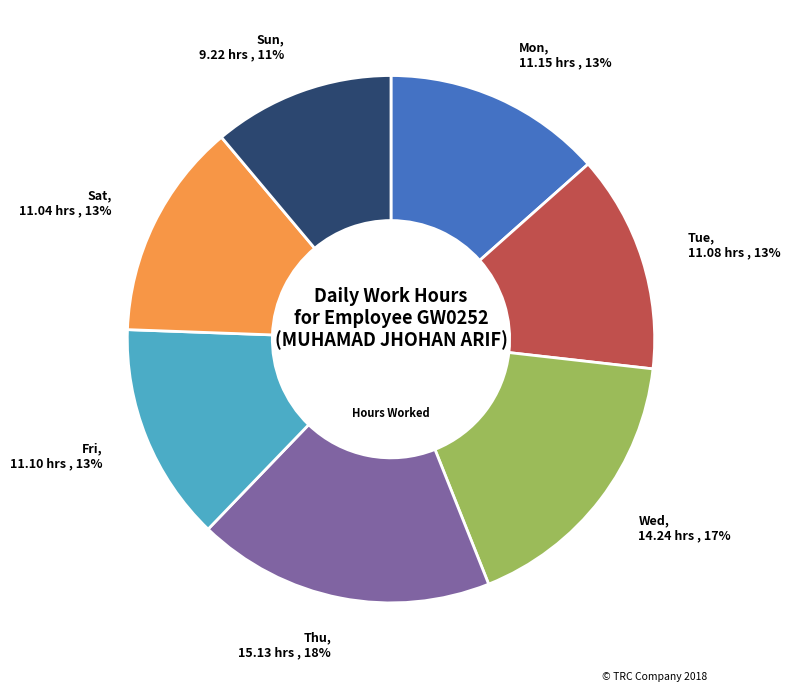

To the nearest percent, what is the difference between the largest and smallest slice percentages?

7%